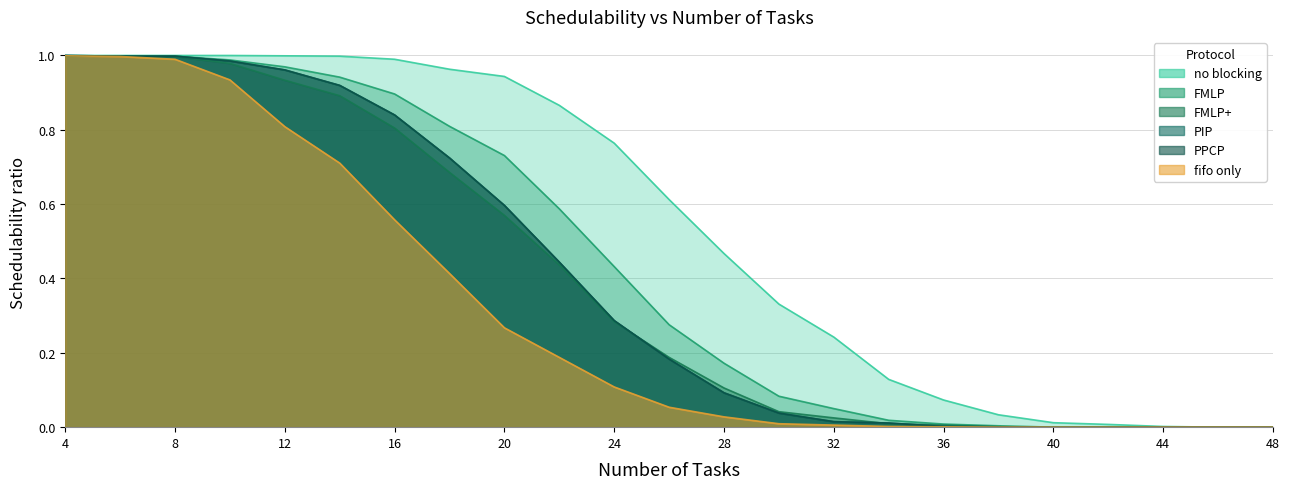

True or false: FMLP and FMLP+ intersect in this chart.

False